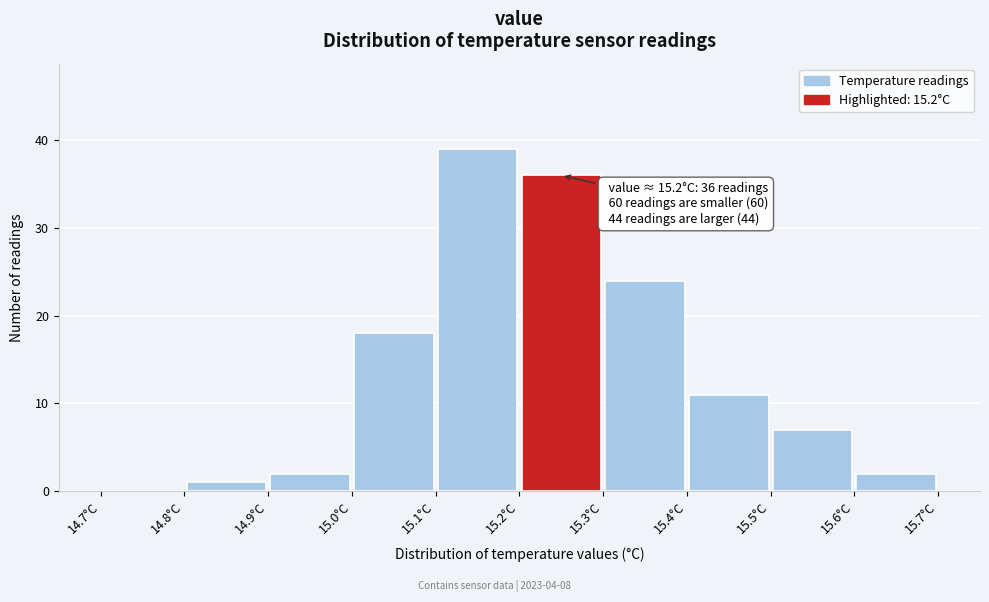

Which range on the x-axis has the tallest bar?

15.1 to 15.2